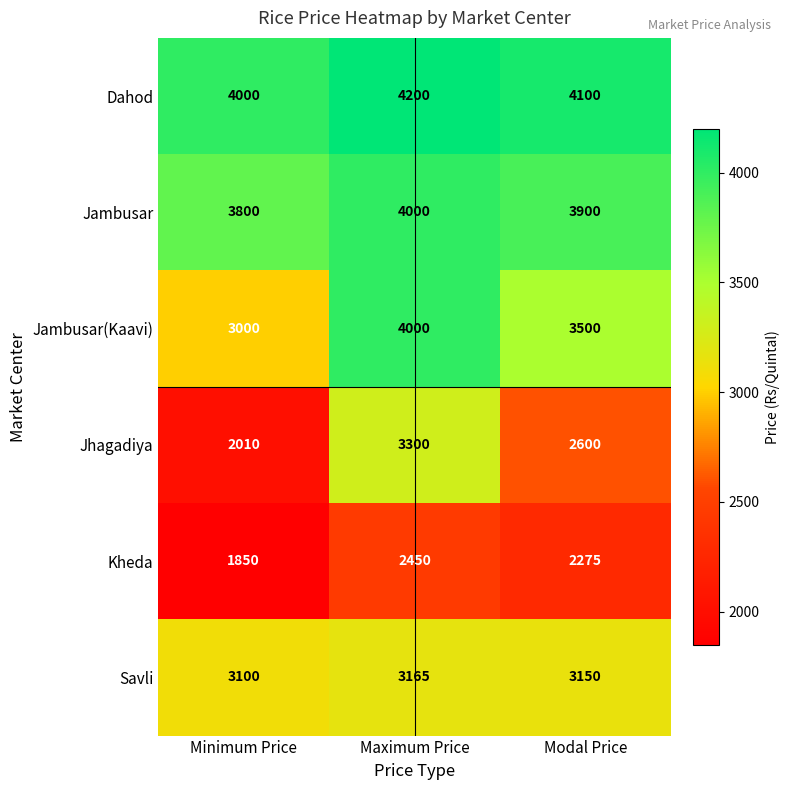

The value of Savli at Minimum Price is 3100. True or false?

True